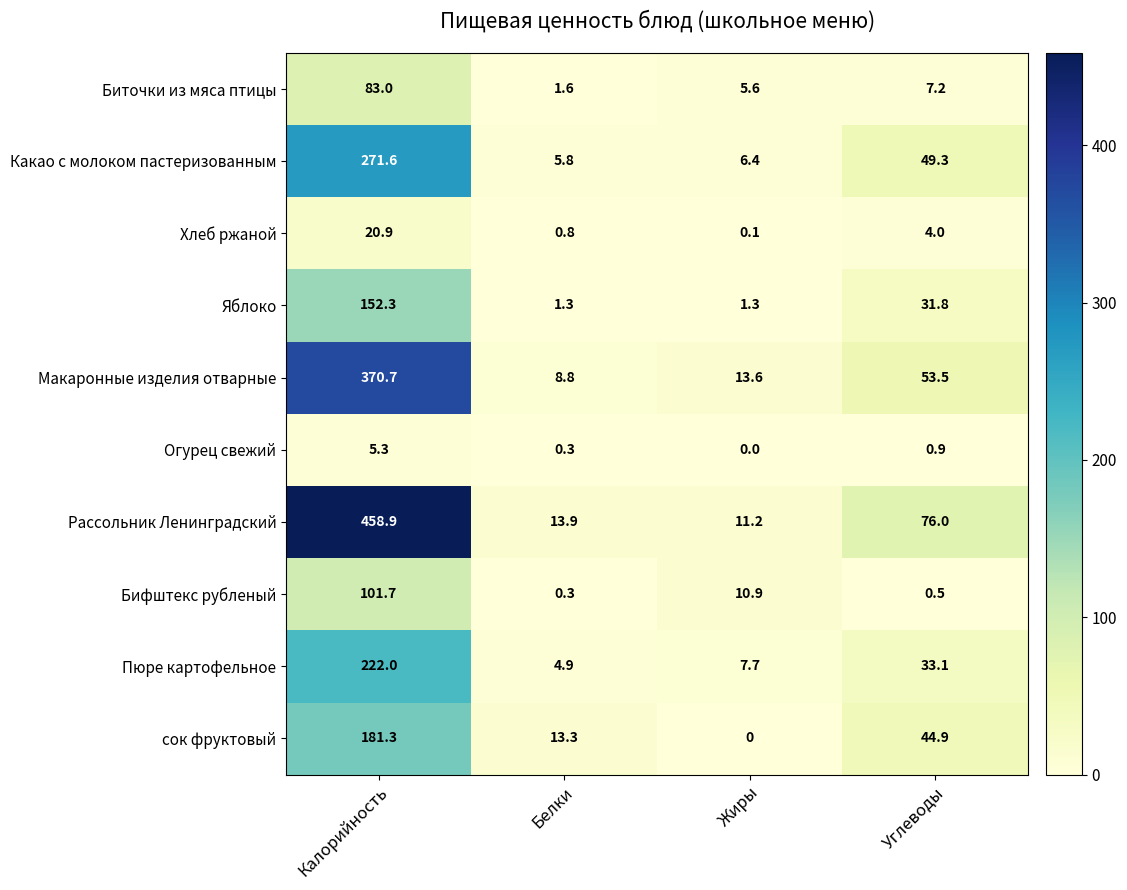

At which label does Пюре картофельное first exceed 33?

Калорийность